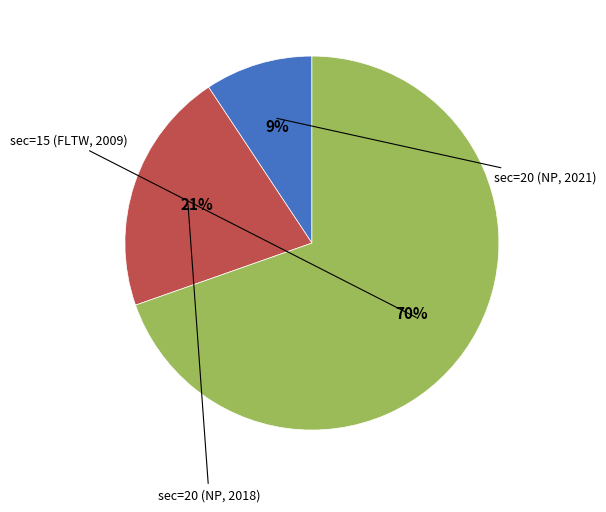

To the nearest percent, what is the average slice percentage?

33%